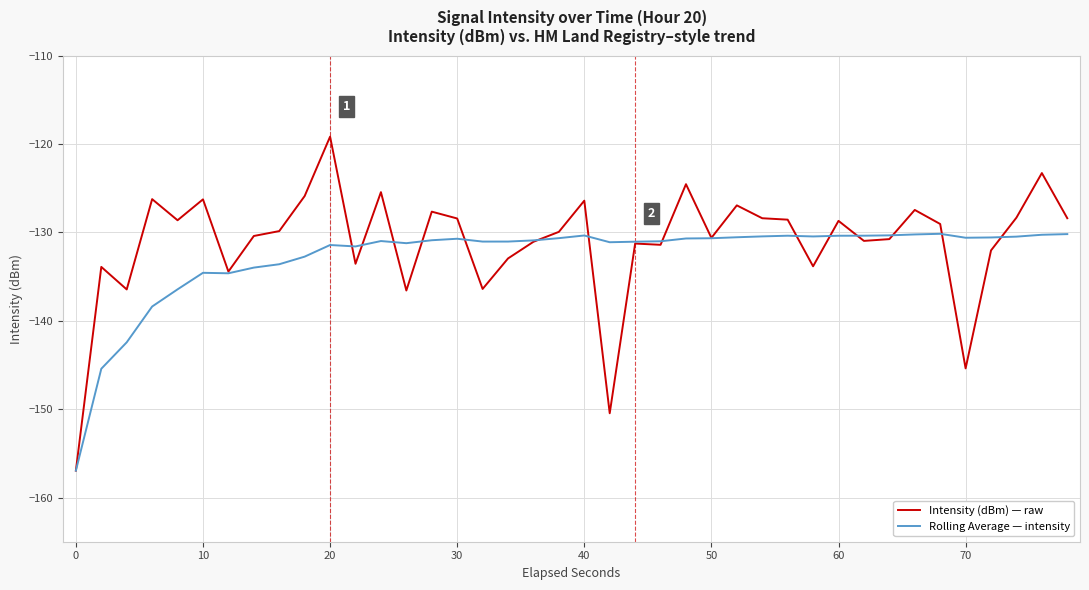

Rank the series by their maximum value, from highest to lowest.

Intensity (dBm) — raw, Rolling Average — intensity